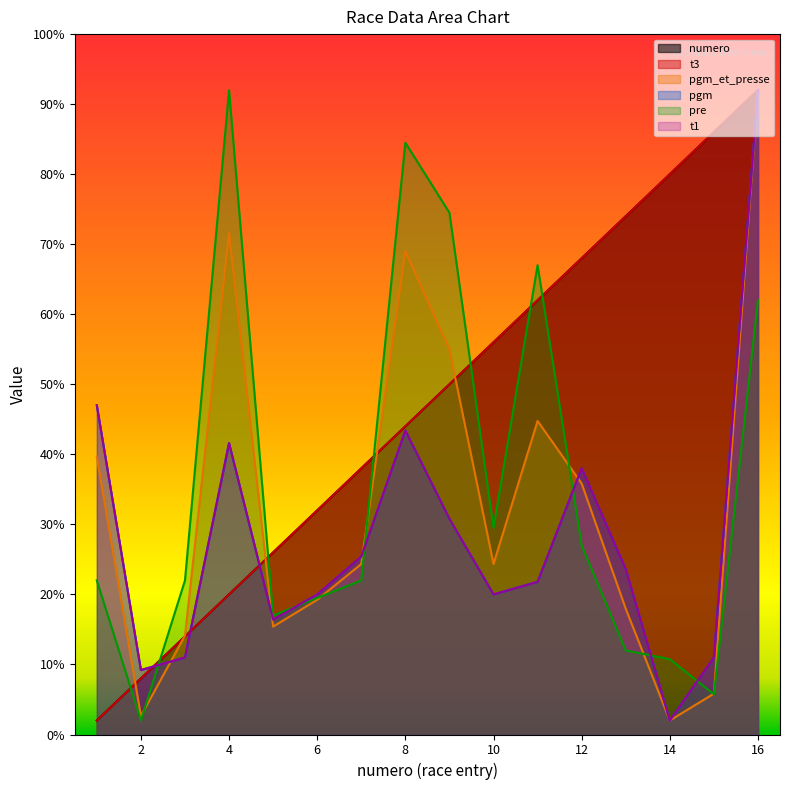

What is the value of the pre point at the 9th from the left?

74.5